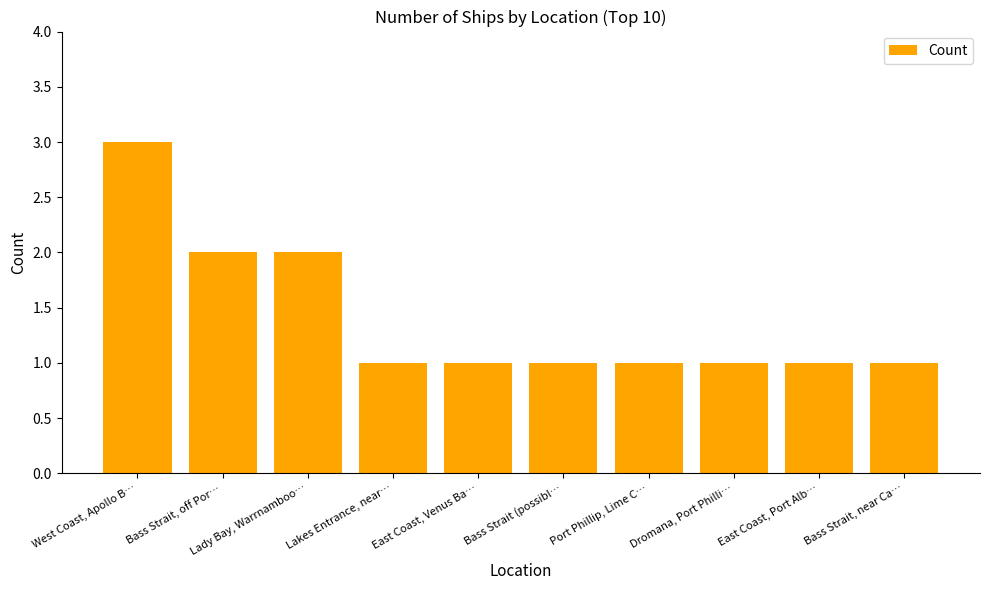

The chart shows a value of 1 at West Coast, Apollo B…. True or false?

False